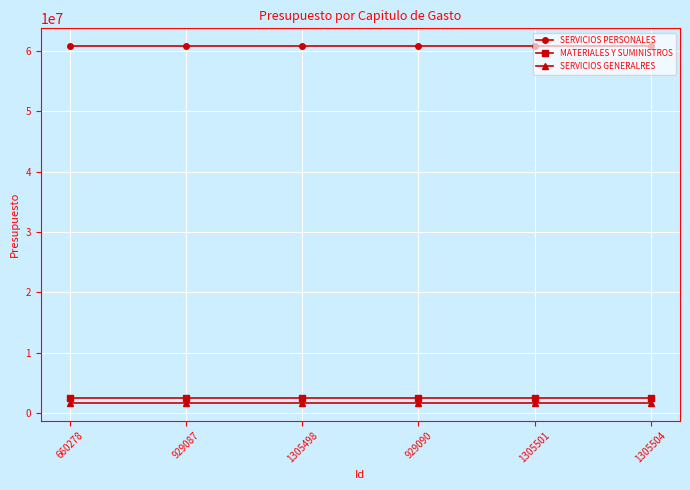

What is the approximate value of MATERIALES Y SUMINISTROS at 660278?

2516037